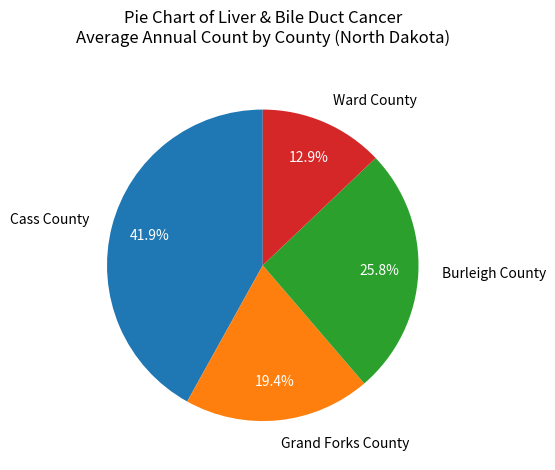

What is the ratio of the value at Burleigh County to the value at Grand Forks County?

1.3